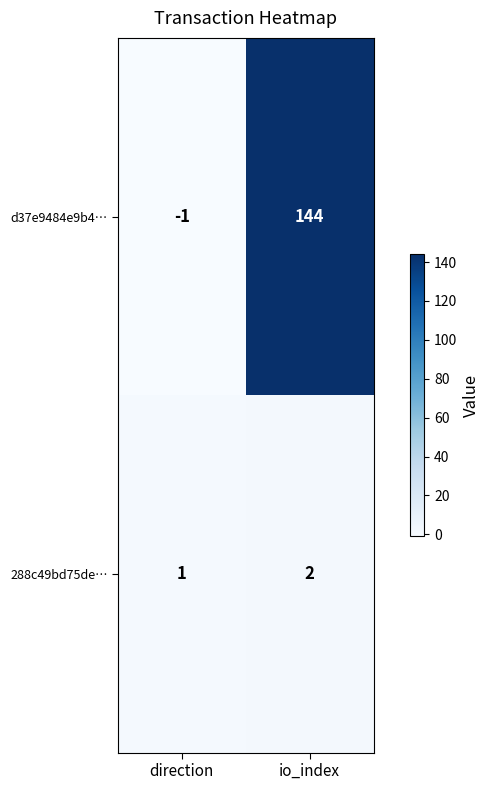

Reading left to right, extract all data points from this chart.

d37e9484e9b4…: direction=-1	io_index=144
288c49bd75de…: direction=1	io_index=2